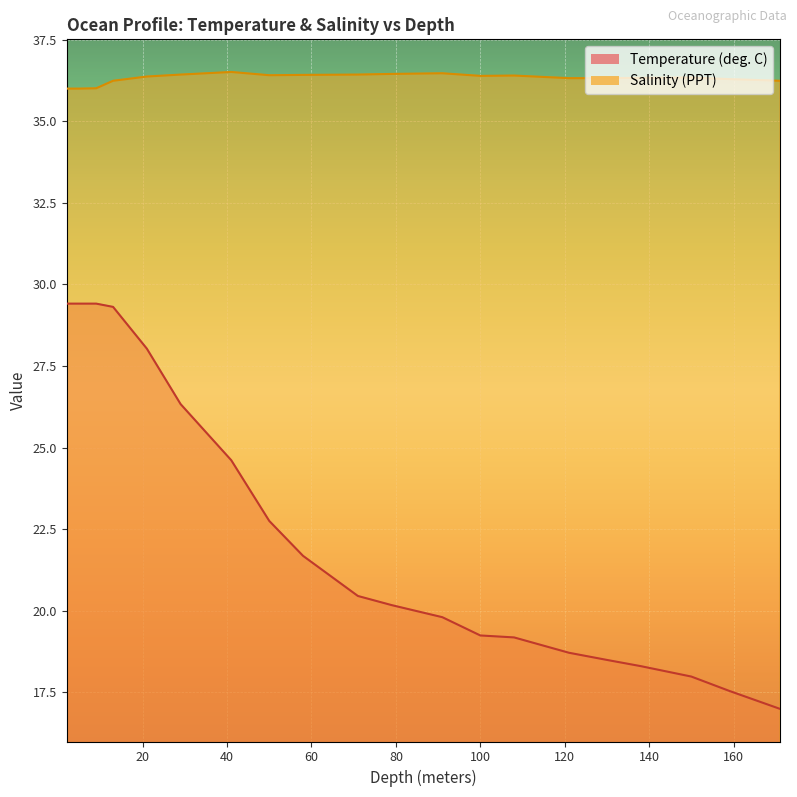

Does the chart display data point markers on the line(s)?

No